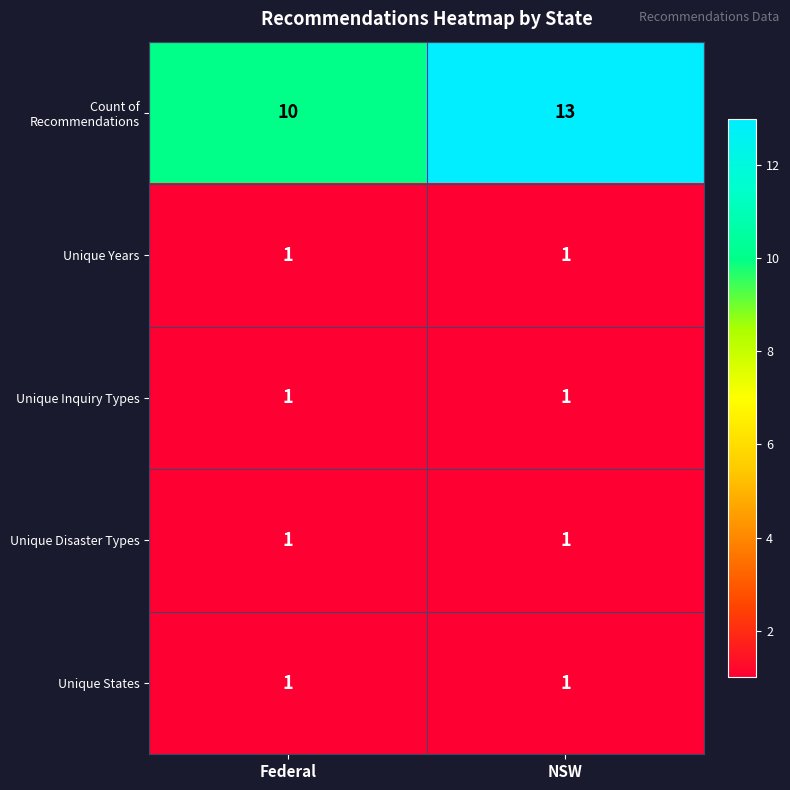

What is the total value across all series at NSW?

17